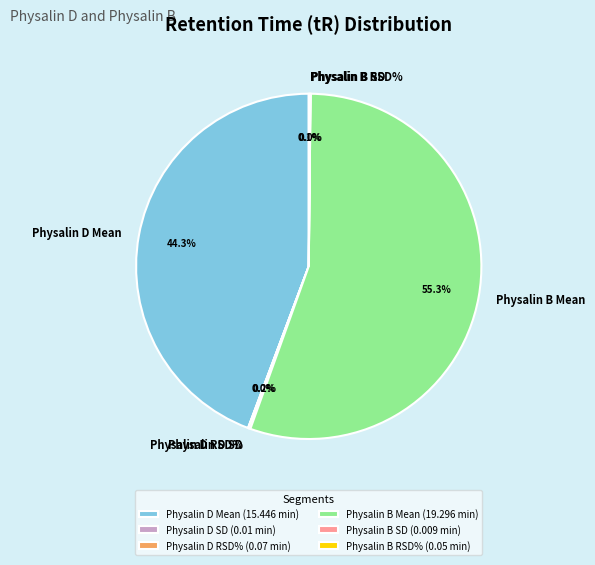

To the nearest percent, what percentage of the pie is Physalin D Mean?

44%